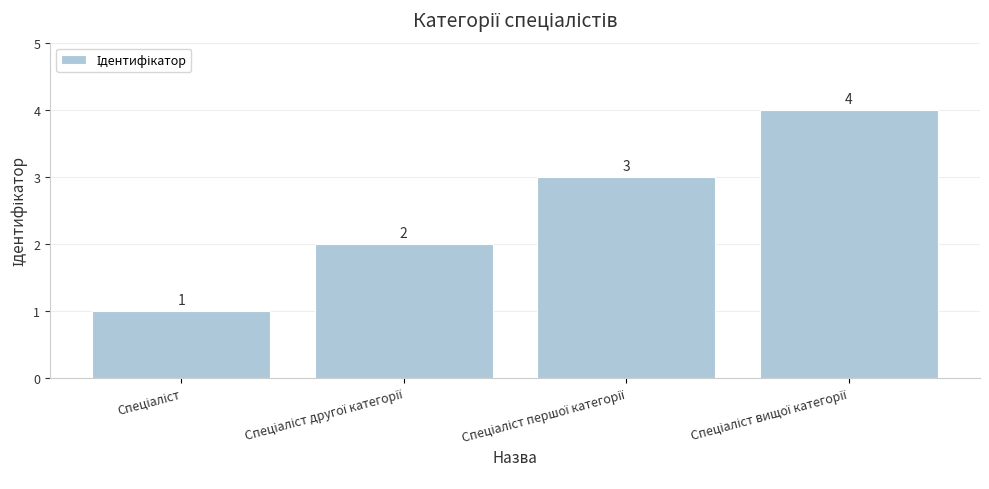

What is the smallest value displayed?

1